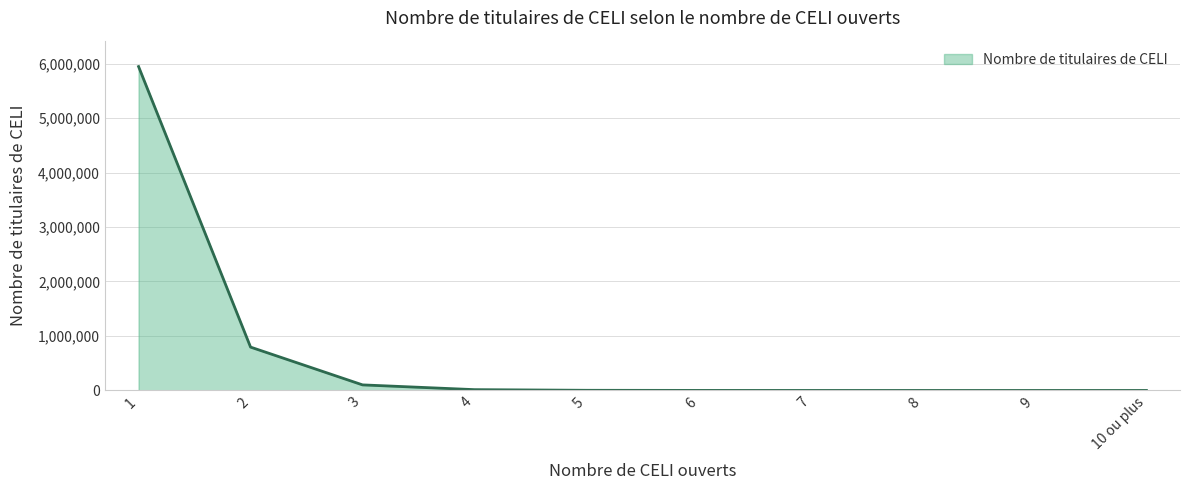

What is the difference between the maximum and minimum values?

5944220